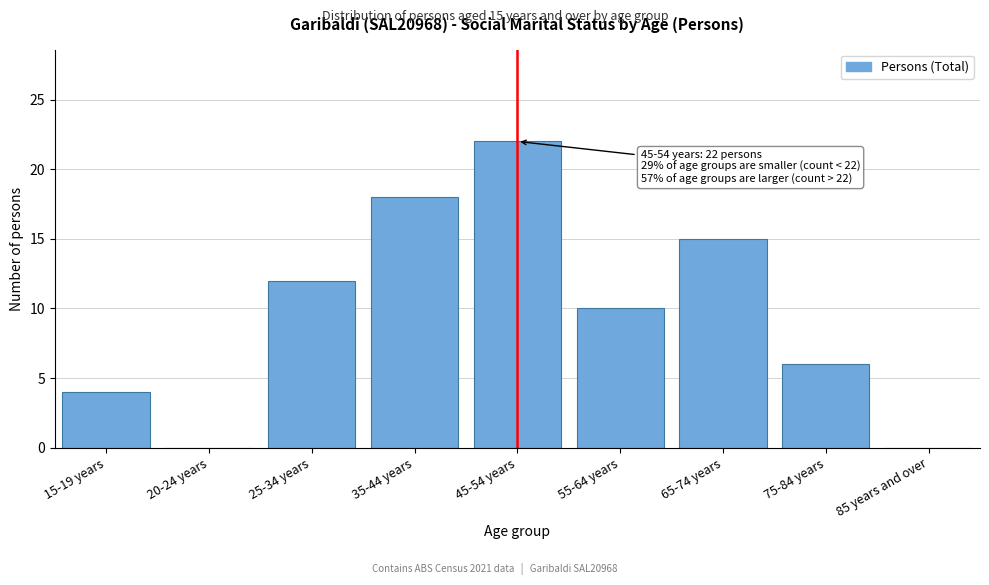

Reading right to left, extract all data points from this chart.

85 years and over=0	75-84 years=6	65-74 years=15	55-64 years=10	45-54 years=22	35-44 years=18	25-34 years=12	20-24 years=0	15-19 years=4